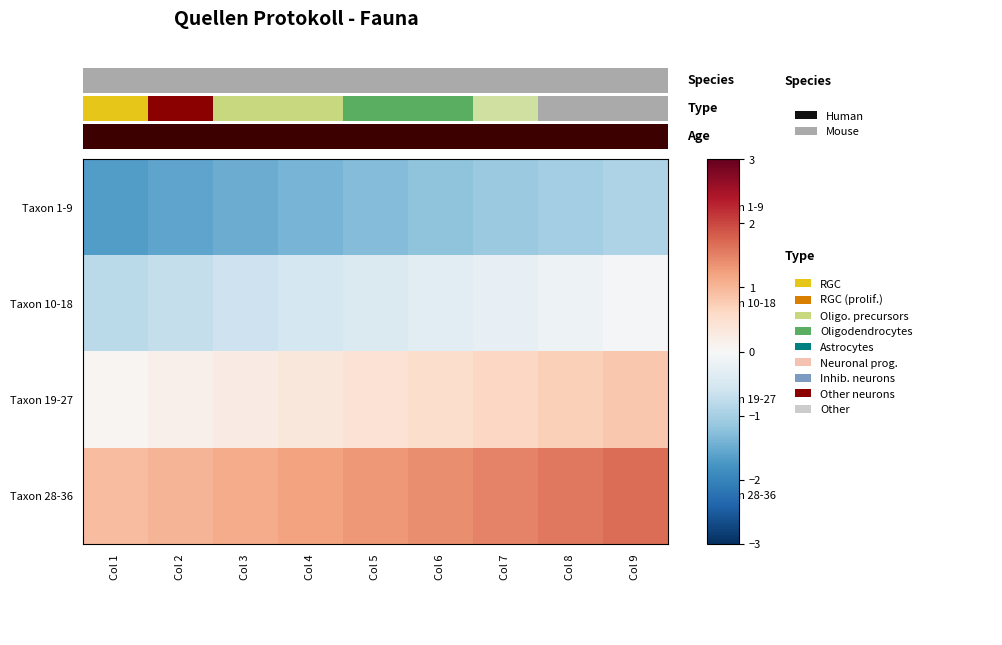

What is the total value across all series at Col 7?

0.8